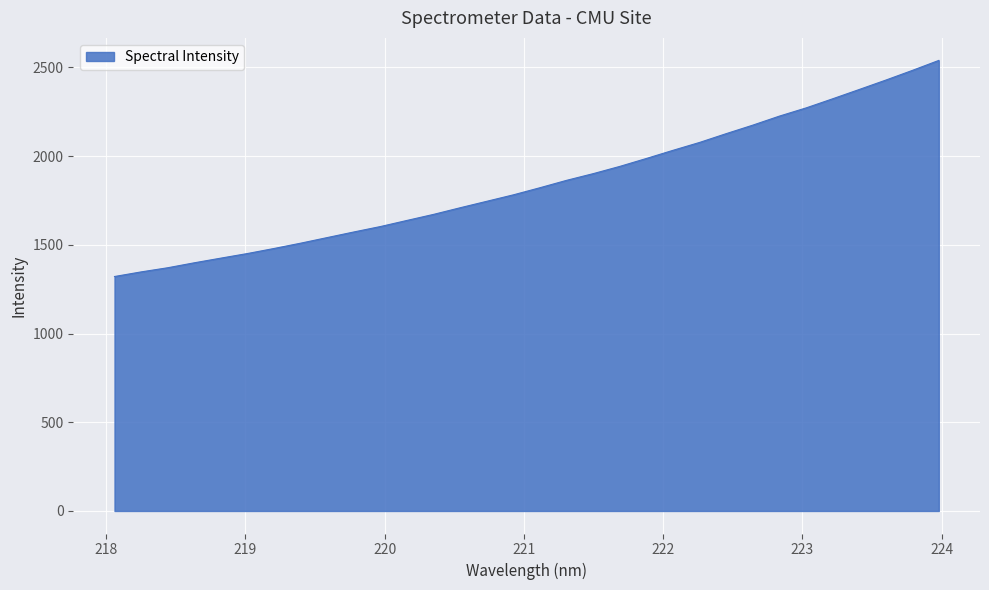

What is the minimum value shown in the chart?

1321.3